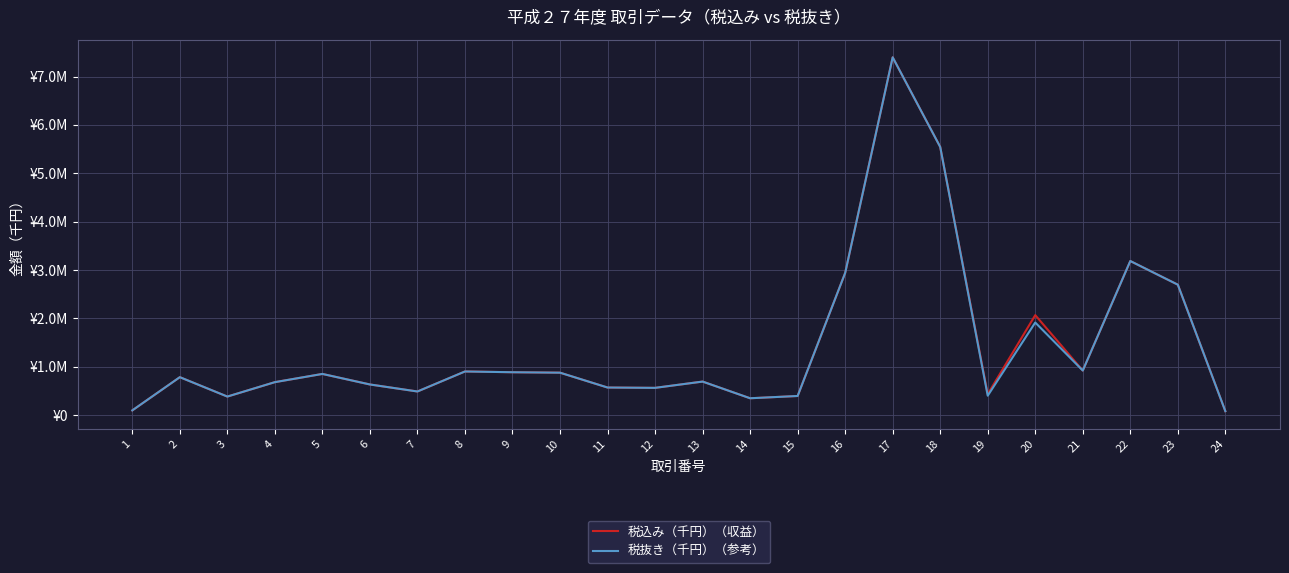

What is the total value across all series at 22?

6369840